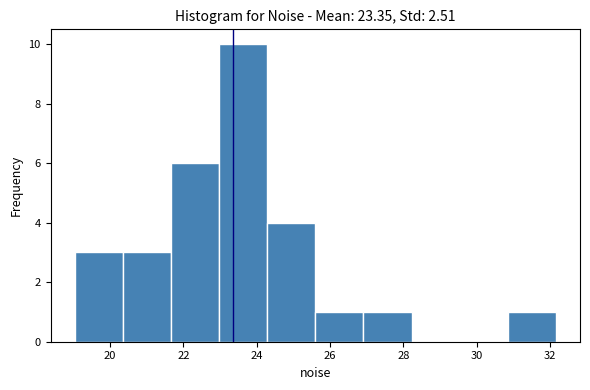

How tall is the bar that spans 19.0 to 20.4 on the x-axis? Neither the bar edges nor the heights are printed on the chart, so give them approximately, as read against the axes.

3